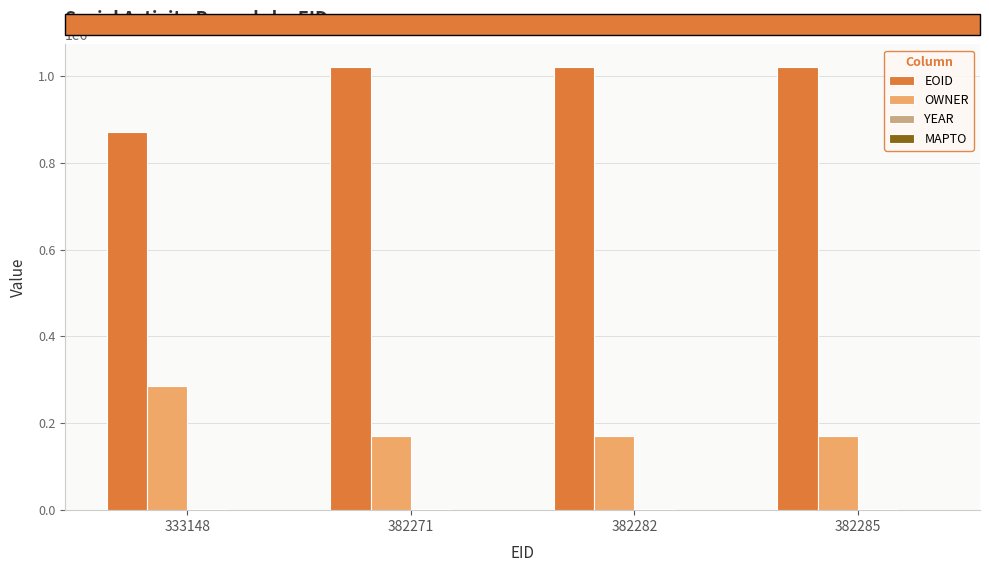

Which series has the largest total across all categories?

EOID